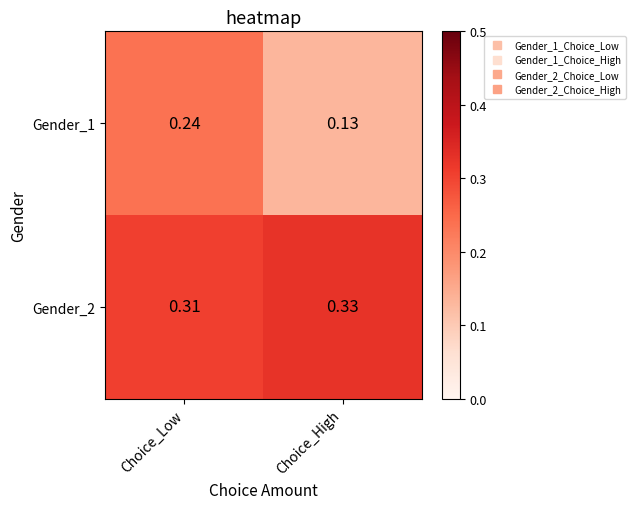

Which category has the lowest value across all series?

Choice_High